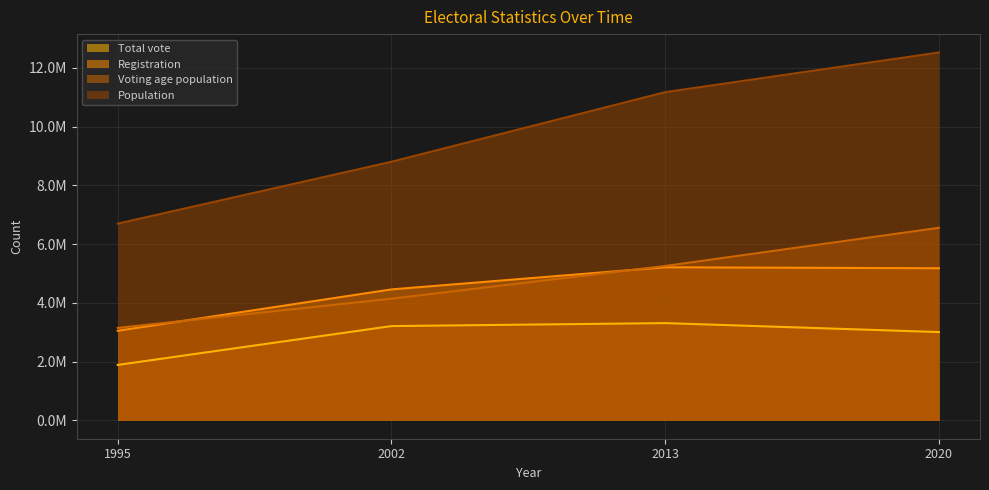

Which category has the highest value in the Registration series?

2013